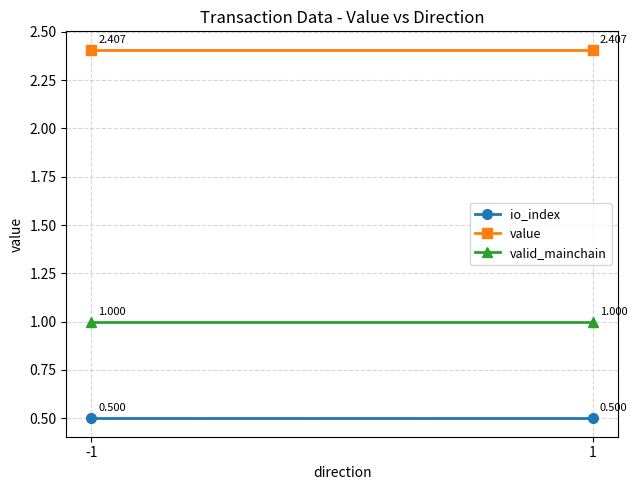

Is it true that valid_mainchain equals 1.0 at -1?

True